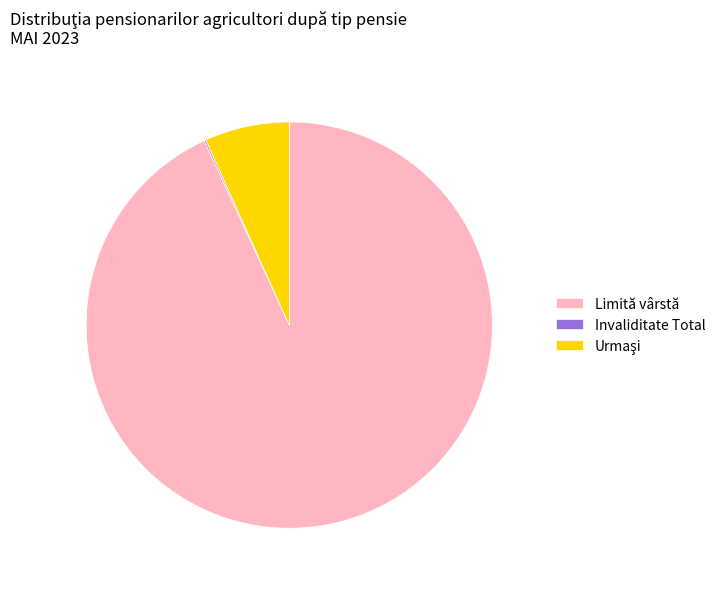

True or false: Limită vârstă accounts for 99% of the total.

False